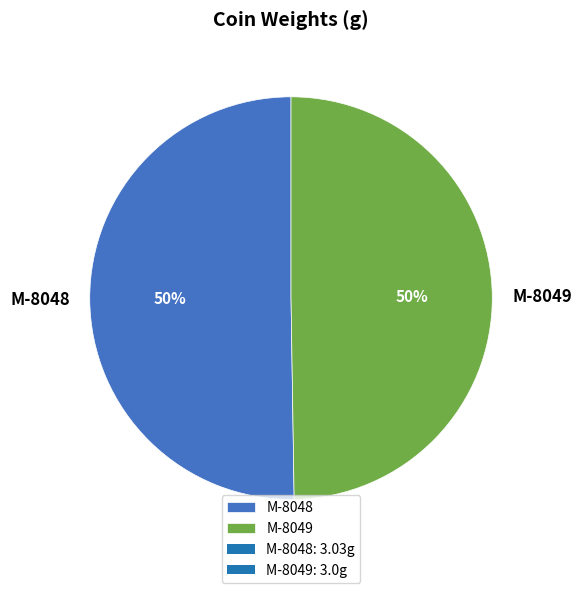

What is the ratio of the value at M-8048 to the value at M-8049?

1.0